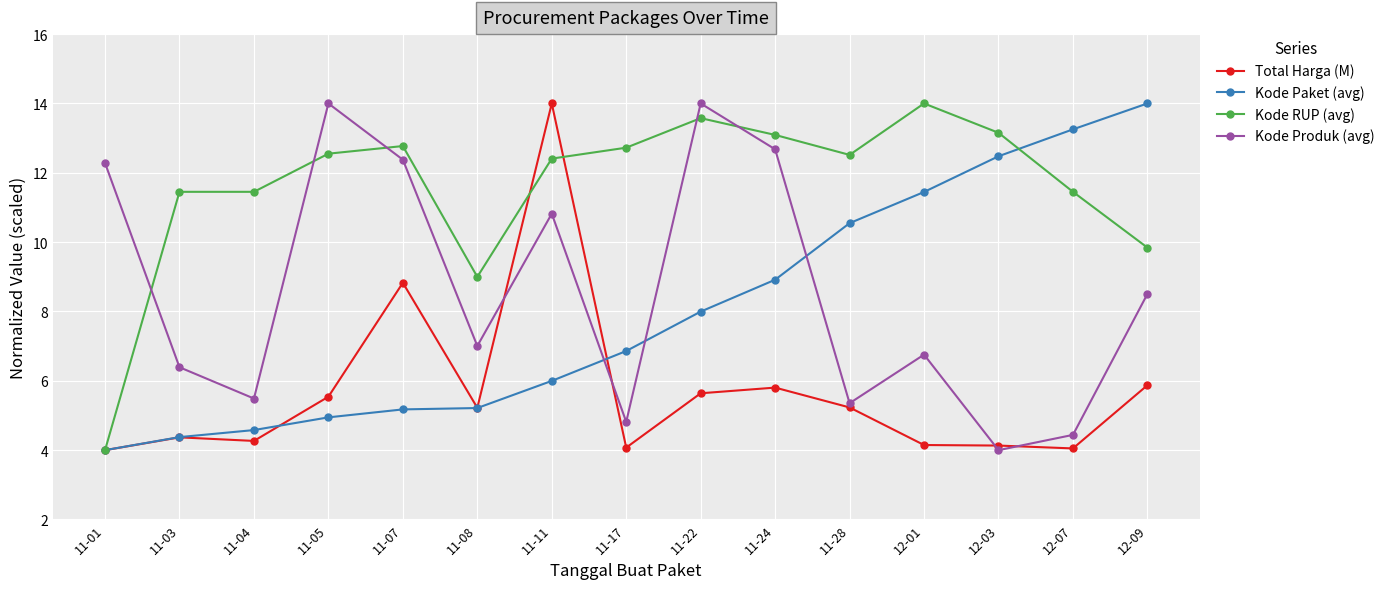

True or false: Kode RUP (avg) has a value of 11.5 at 12-07.

True